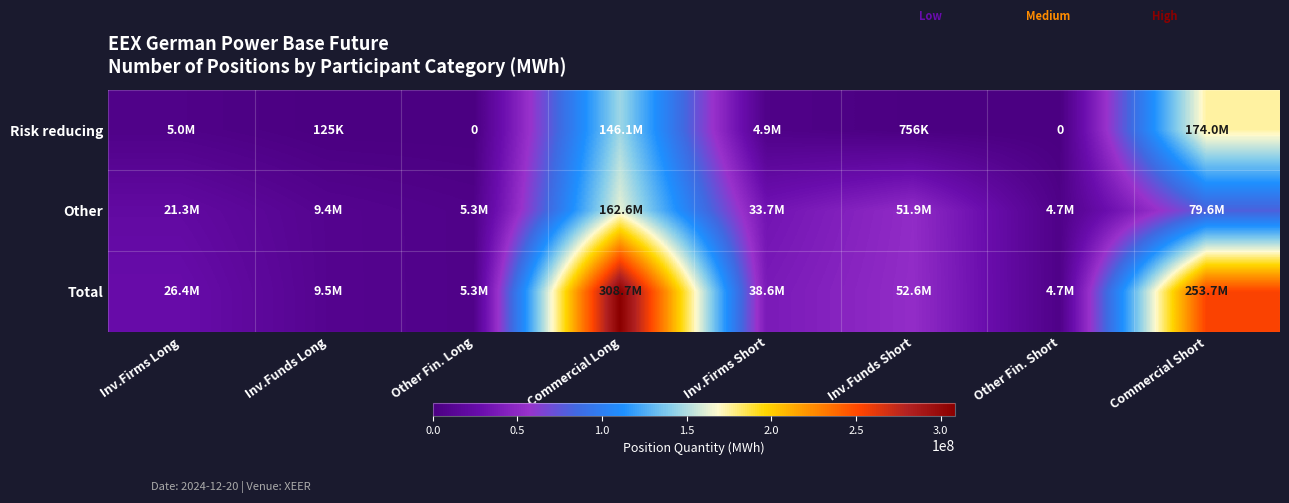

Which label corresponds to the largest value in the chart?

Commercial Long